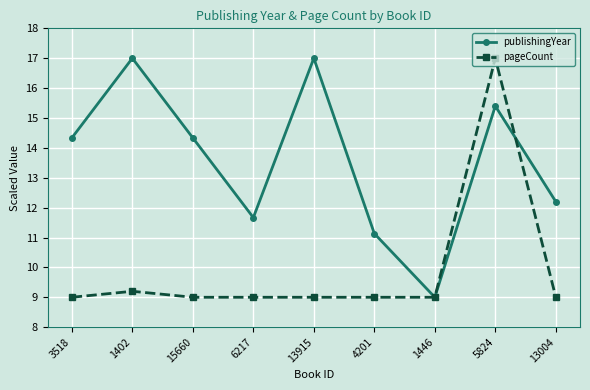

Rank the series by their average value, from highest to lowest.

publishingYear, pageCount